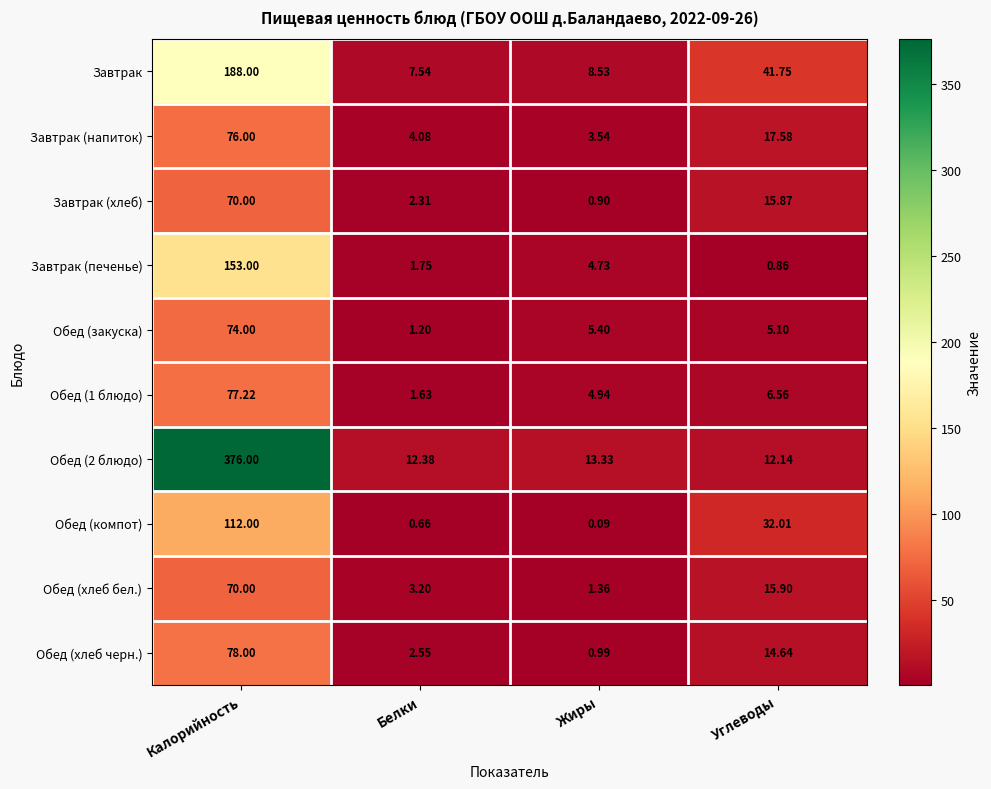

At which category is the sum across all series the highest?

Калорийность